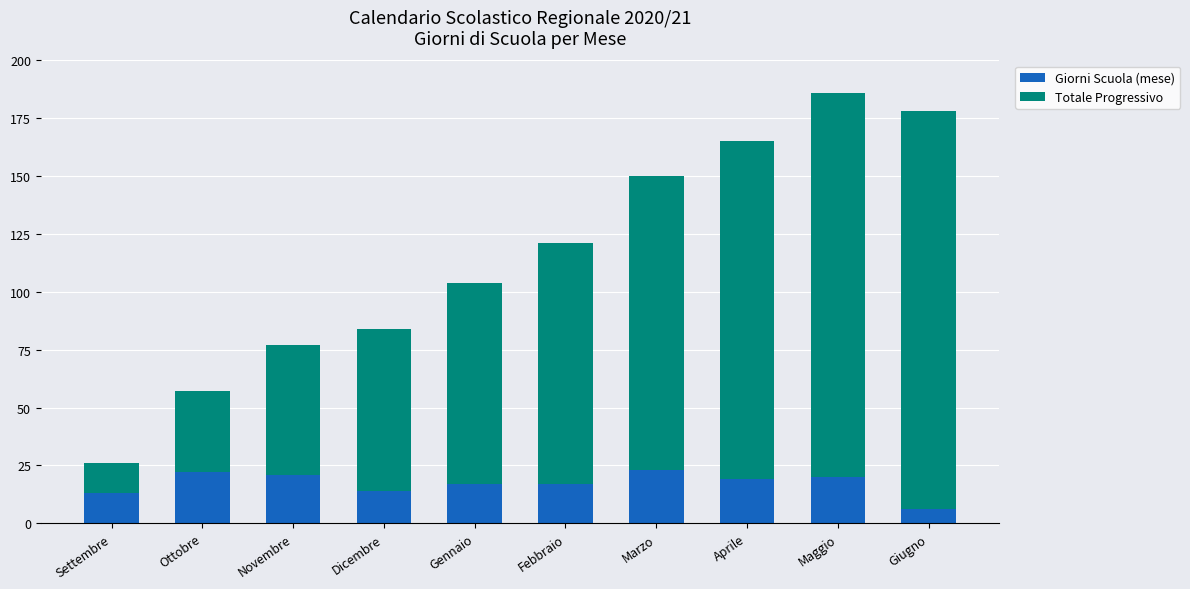

At which category is the sum across all series the highest?

Maggio